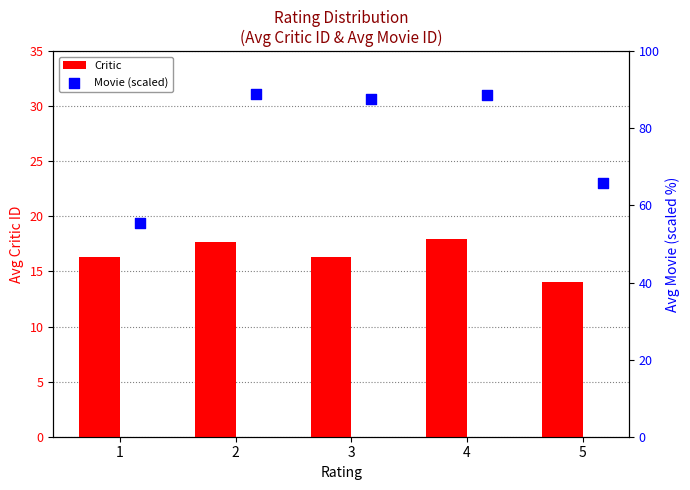

Which series has the largest total across all categories?

Movie (scaled)